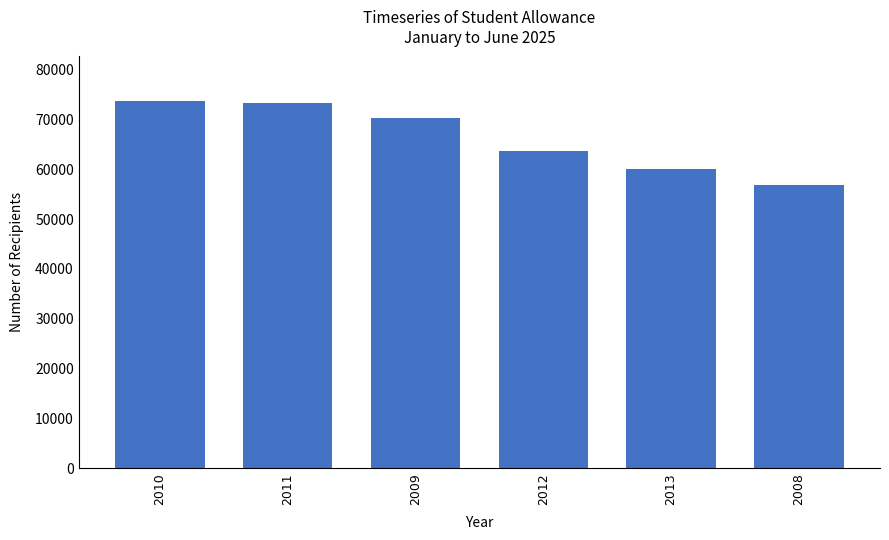

What is the value of the 3rd bar from the left?

70302